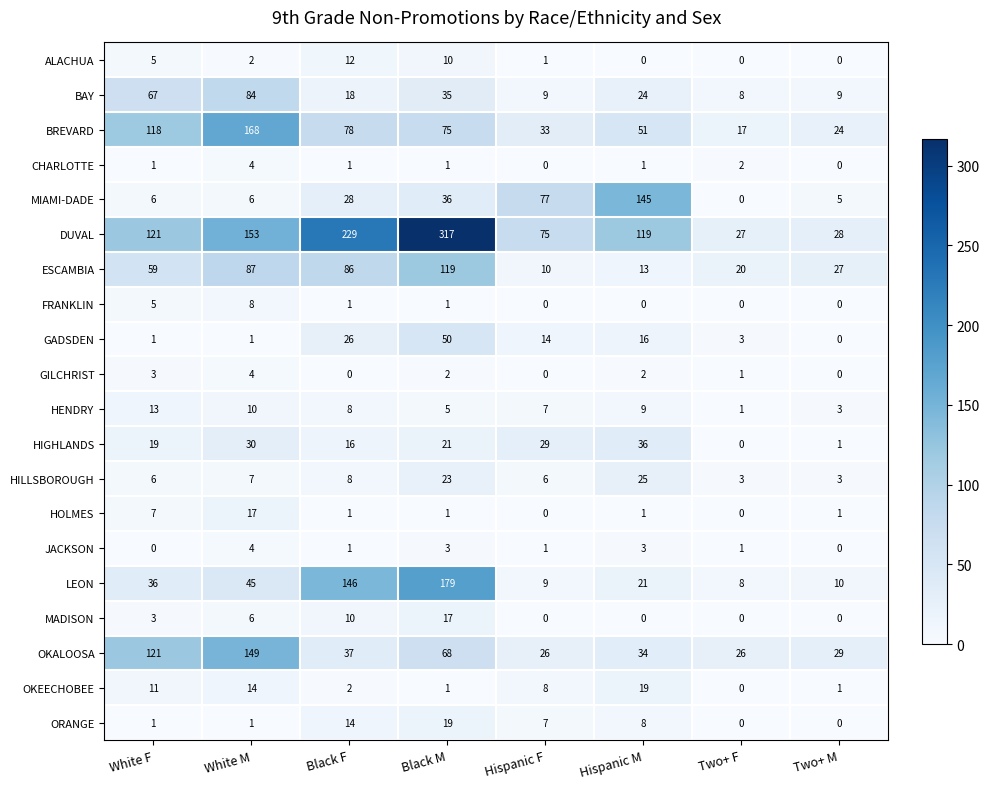

Which category has the lowest value in the BREVARD series?

Two+ F